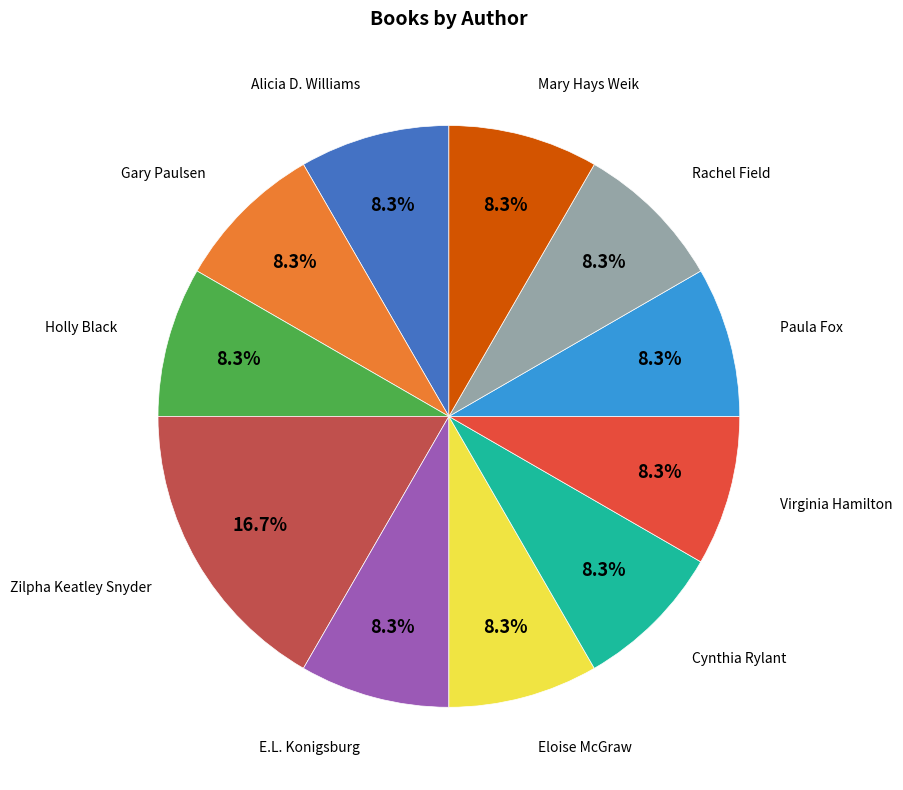

What is the largest slice in the pie chart?

Zilpha Keatley Snyder